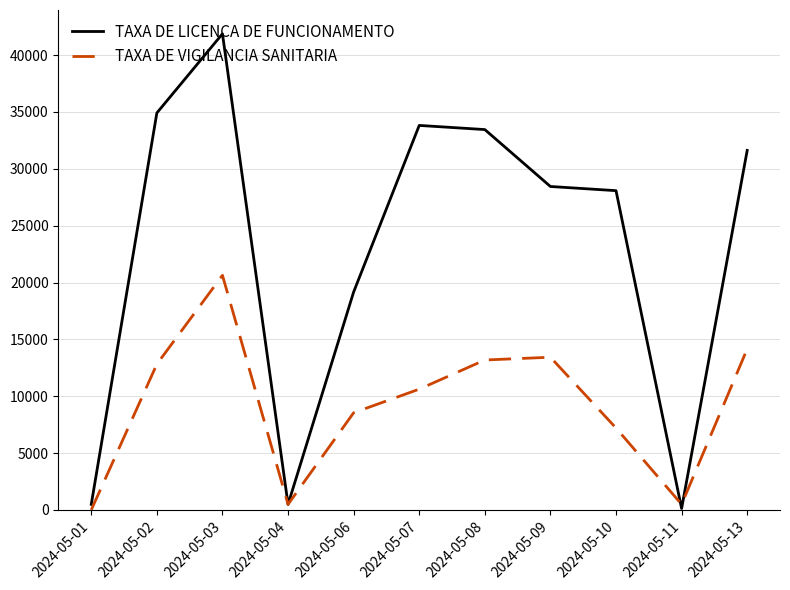

What is the spread (max minus min) of values at 2024-05-09?

15017.6